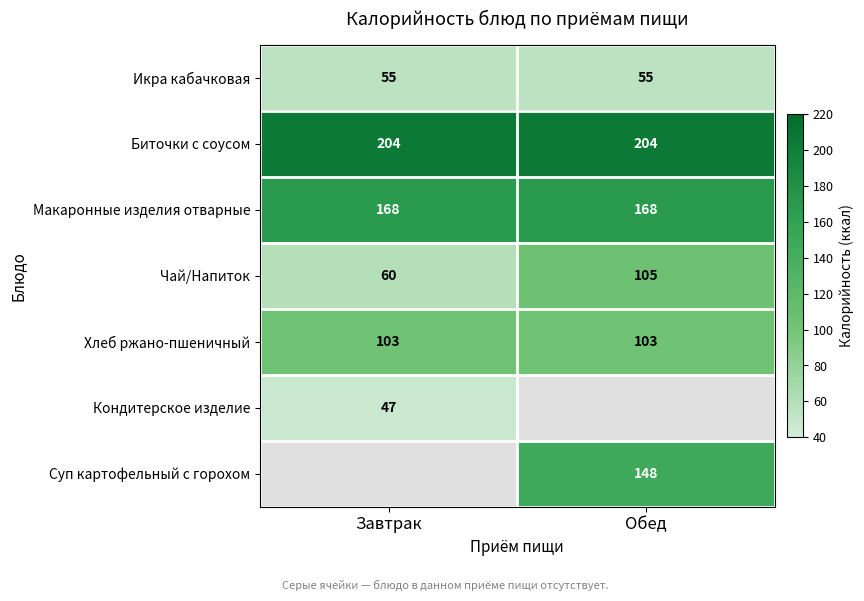

The Хлеб ржано-пшеничный series shows 159.6 at Завтрак. True or false?

False